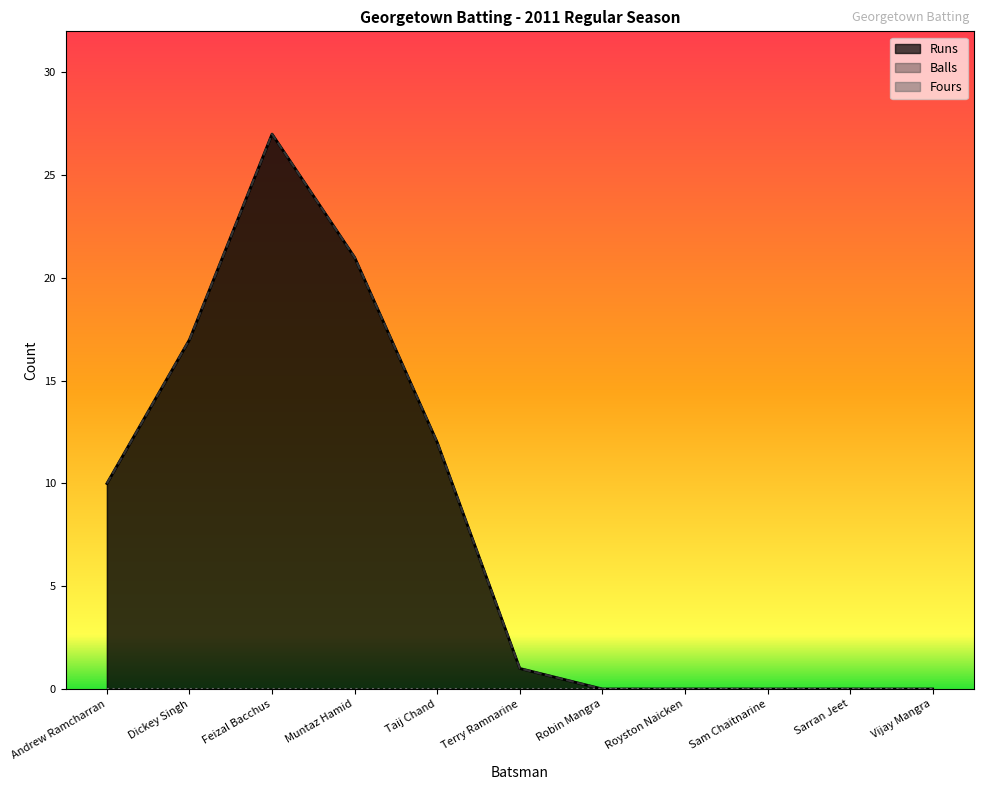

Is it true that Balls equals 27 at Feizal Bacchus?

True